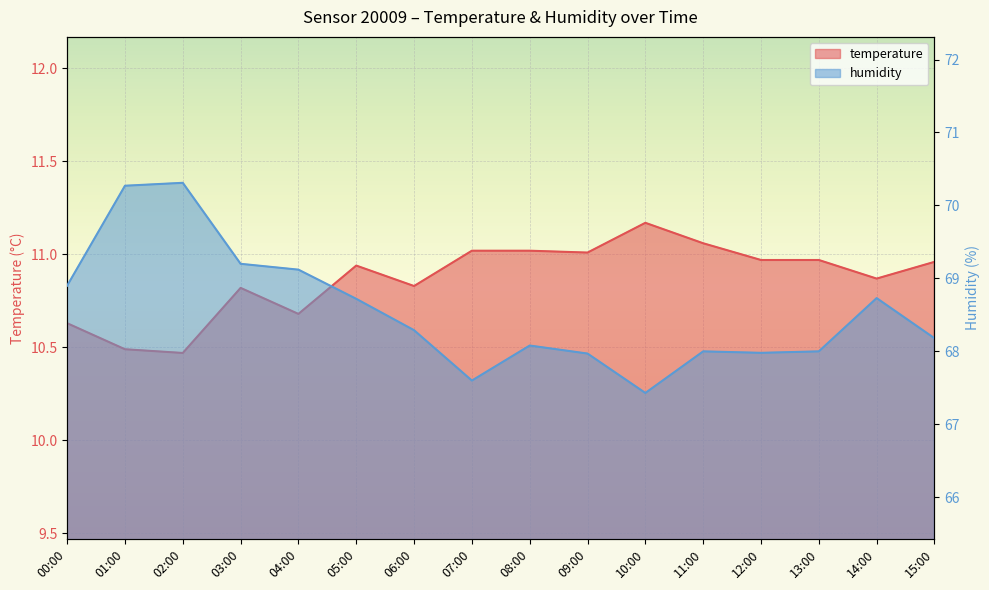

What is the spread (max minus min) of values at 03:00?

58.4